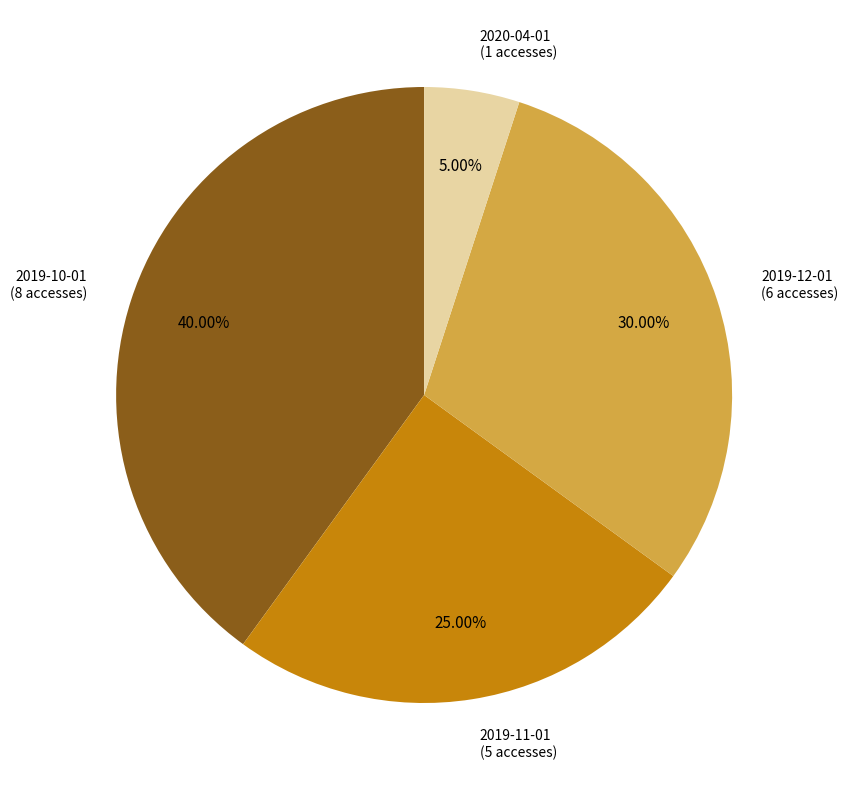

Which slice is the largest?

2019-10-01